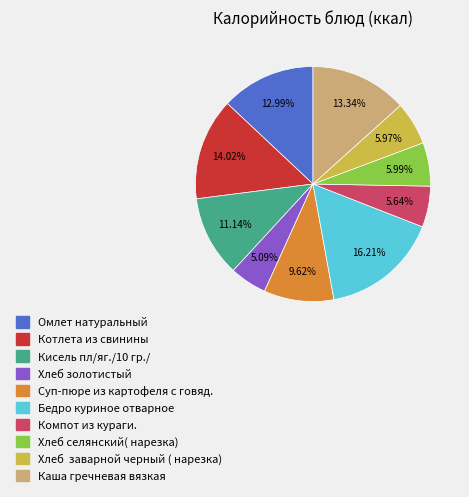

Combined, do Каша гречневая вязкая and Омлет натуральный account for over 50%?

No